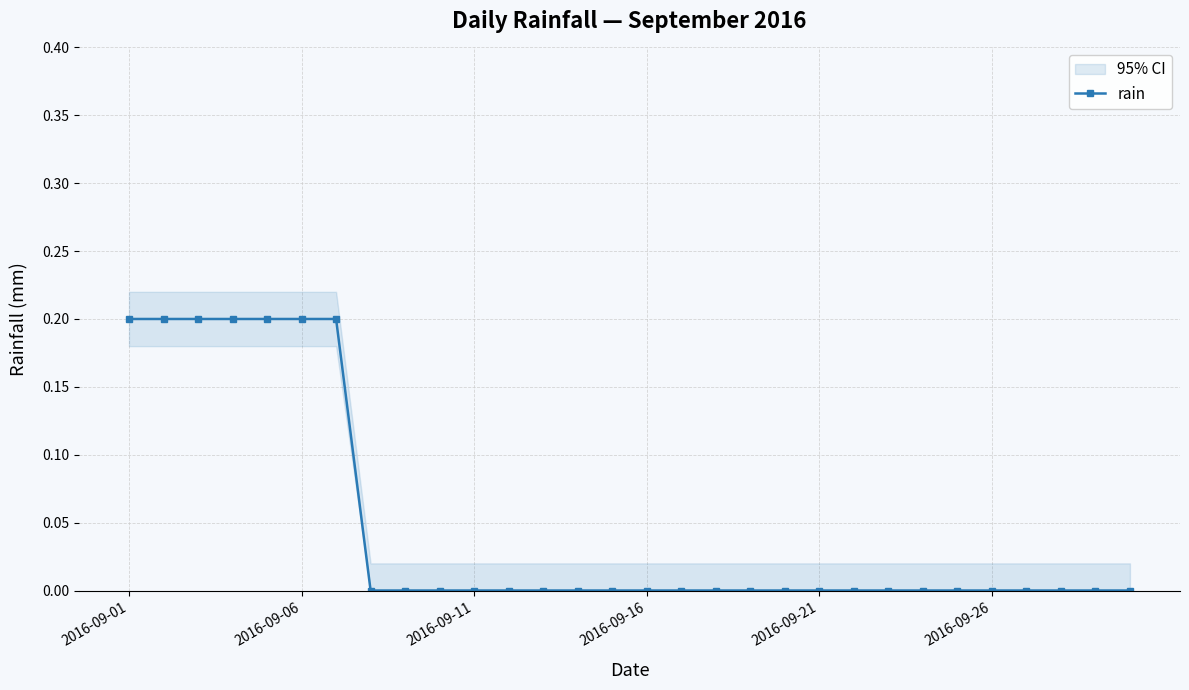

Which label corresponds to the largest value in the chart?

2016-09-01